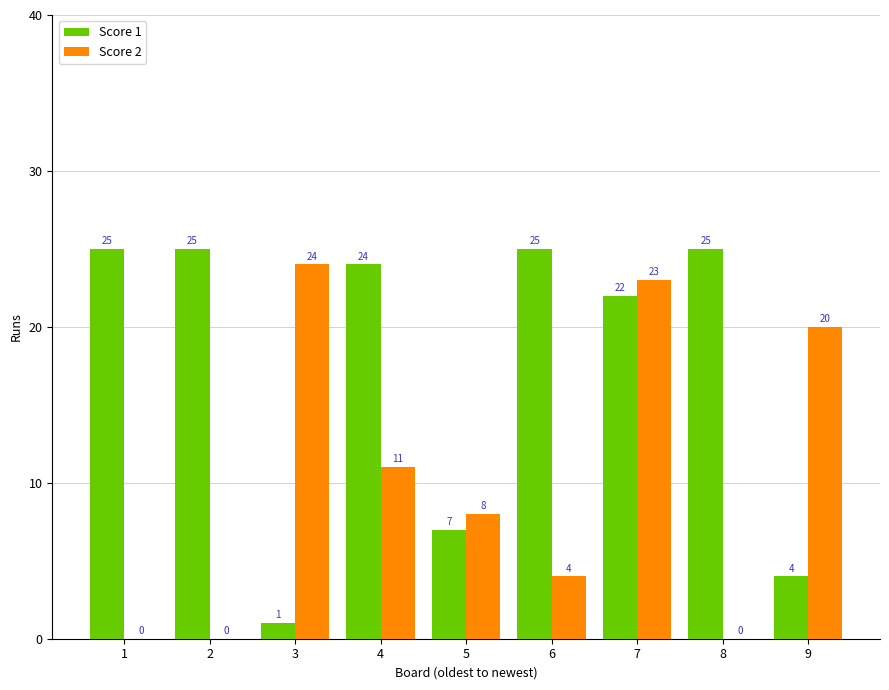

Reading left to right, what are all the values shown in this chart?

Score 1: 1=25	2=25	3=1	4=24	5=7	6=25	7=22	8=25	9=4
Score 2: 1=0	2=0	3=24	4=11	5=8	6=4	7=23	8=0	9=20